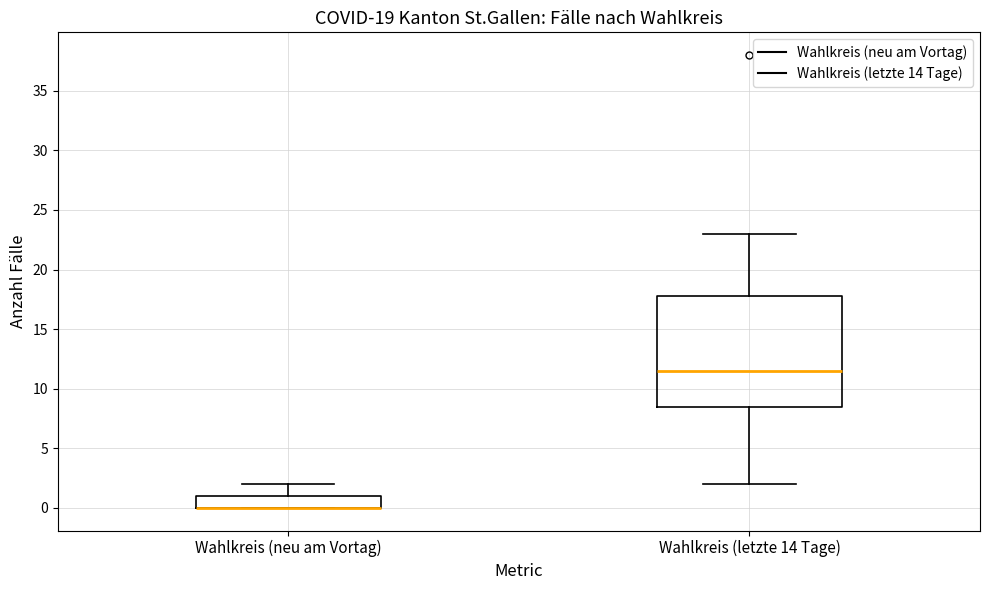

Where does the median line of the box for Wahlkreis (letzte 14 Tage) sit on the y-axis? The values are not printed on the chart, so give them approximately, as read against the axis.

11.5